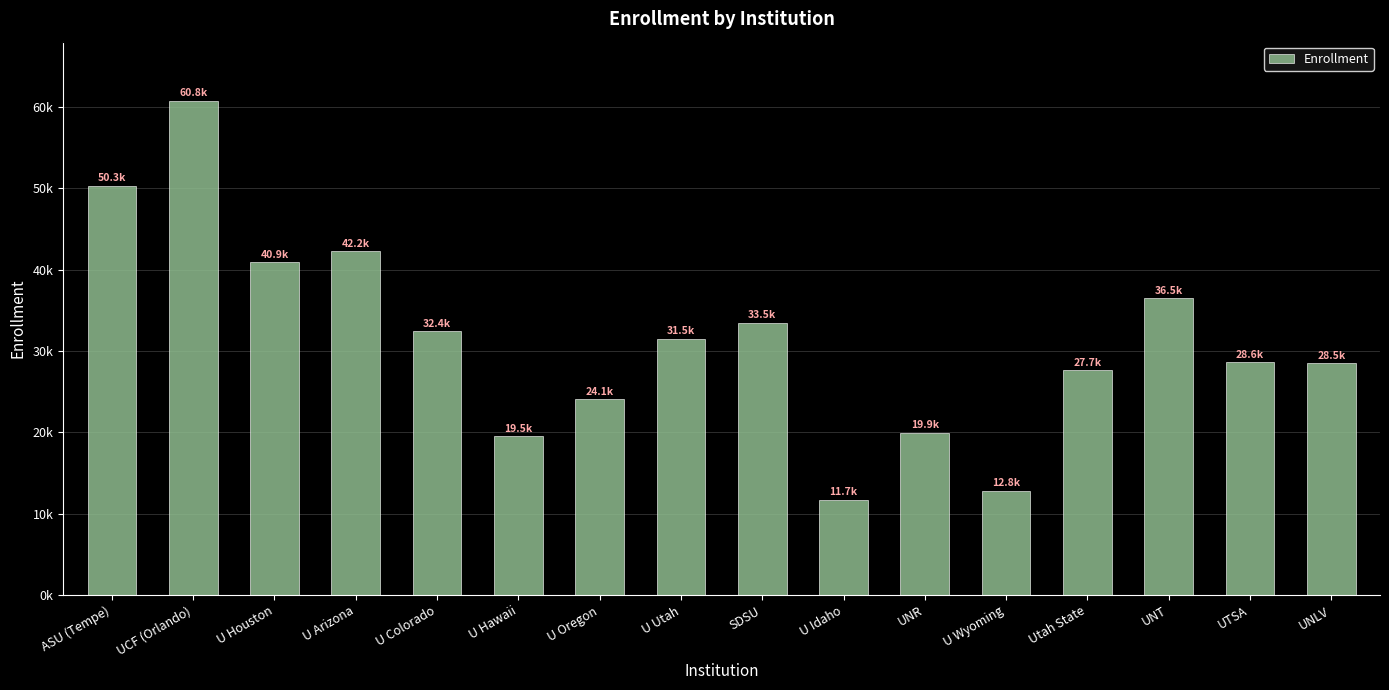

What is the minimum value shown in the chart?

11702